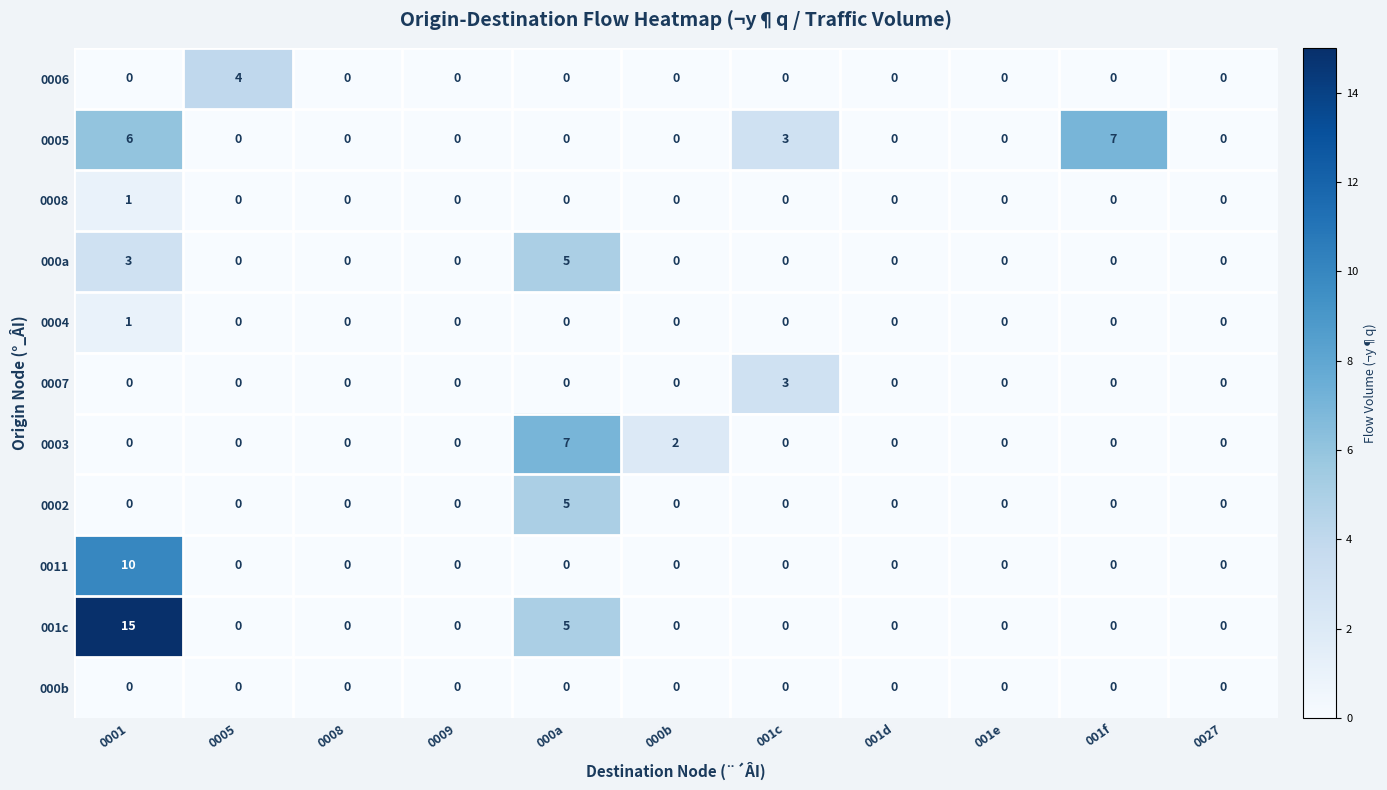

True or false: 0002 has a value of -2 at 001c.

False